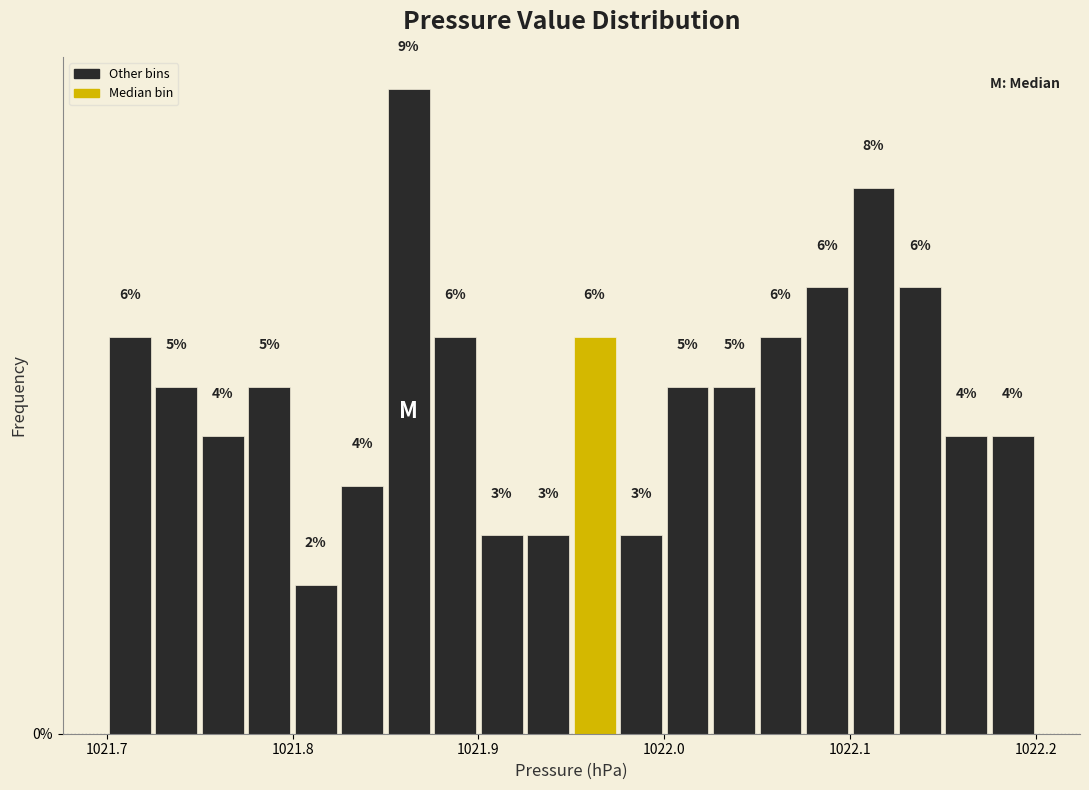

Read against the x-axis, roughly where is the centre of the tallest bar?

1021.86